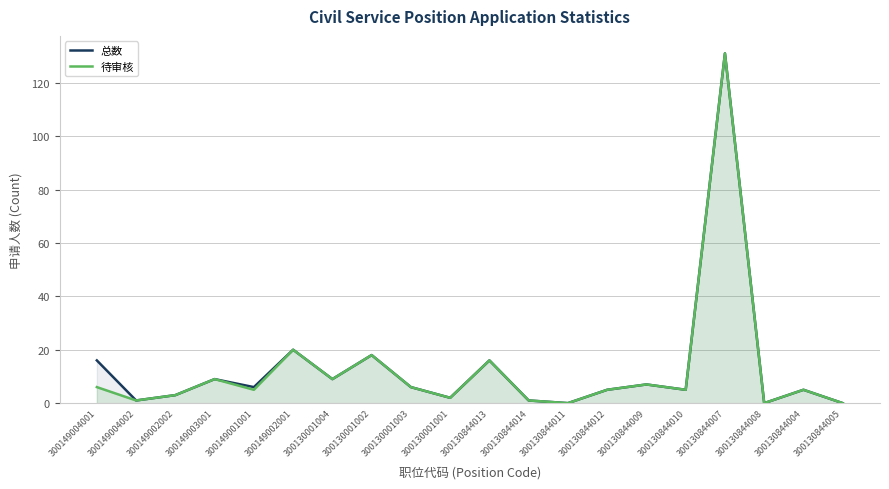

Which category has the highest value across all series?

300130844007